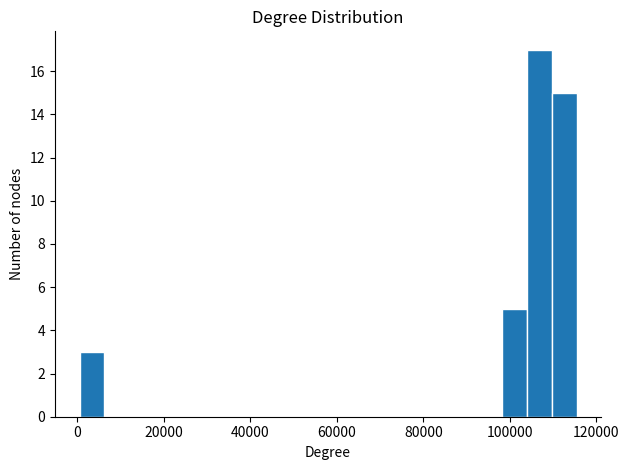

Around what value on the x-axis is the tallest bar? Give the approximate position of its centre, as read against the axis.

106000